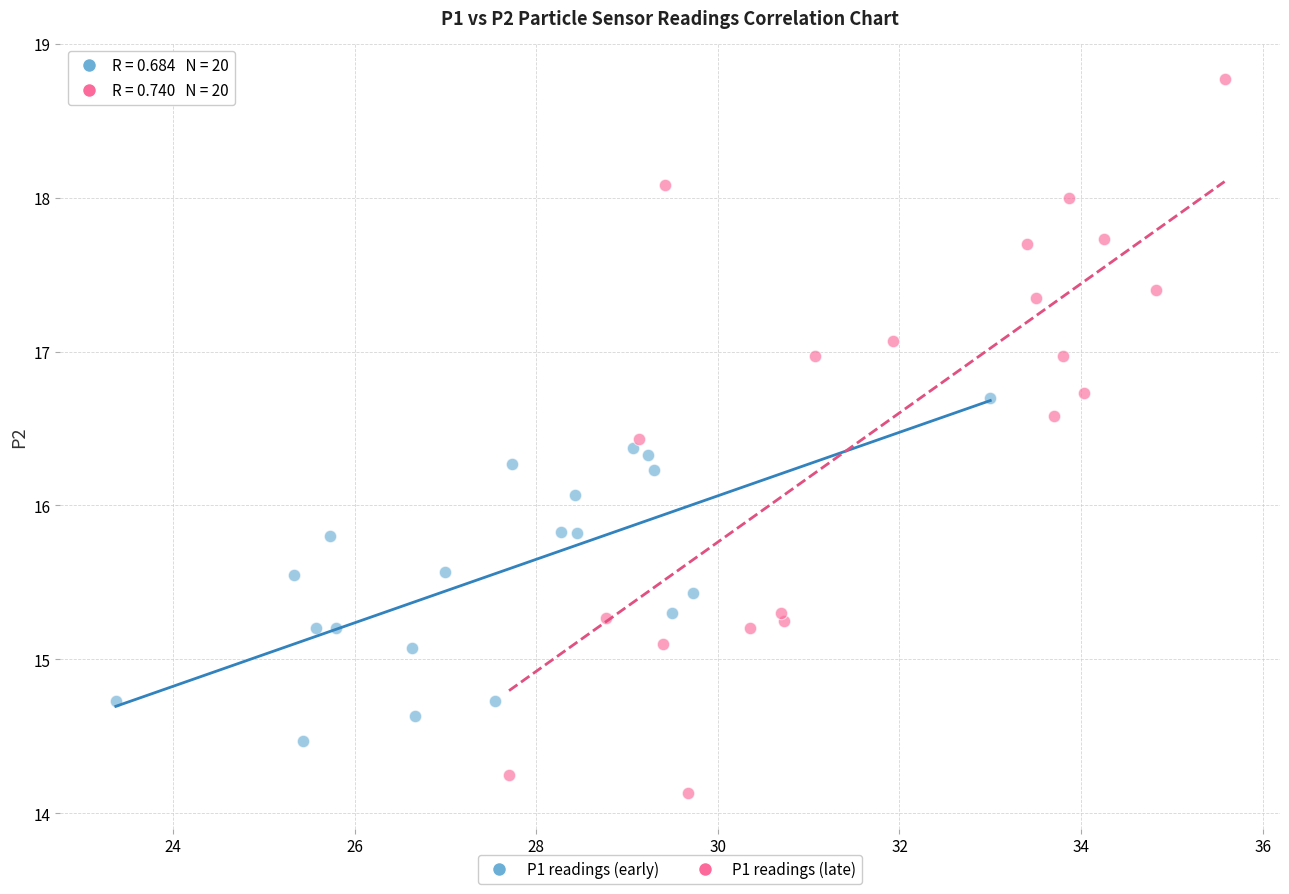

What are all the series names shown in the legend?

P1 readings (early), P1 readings (late)